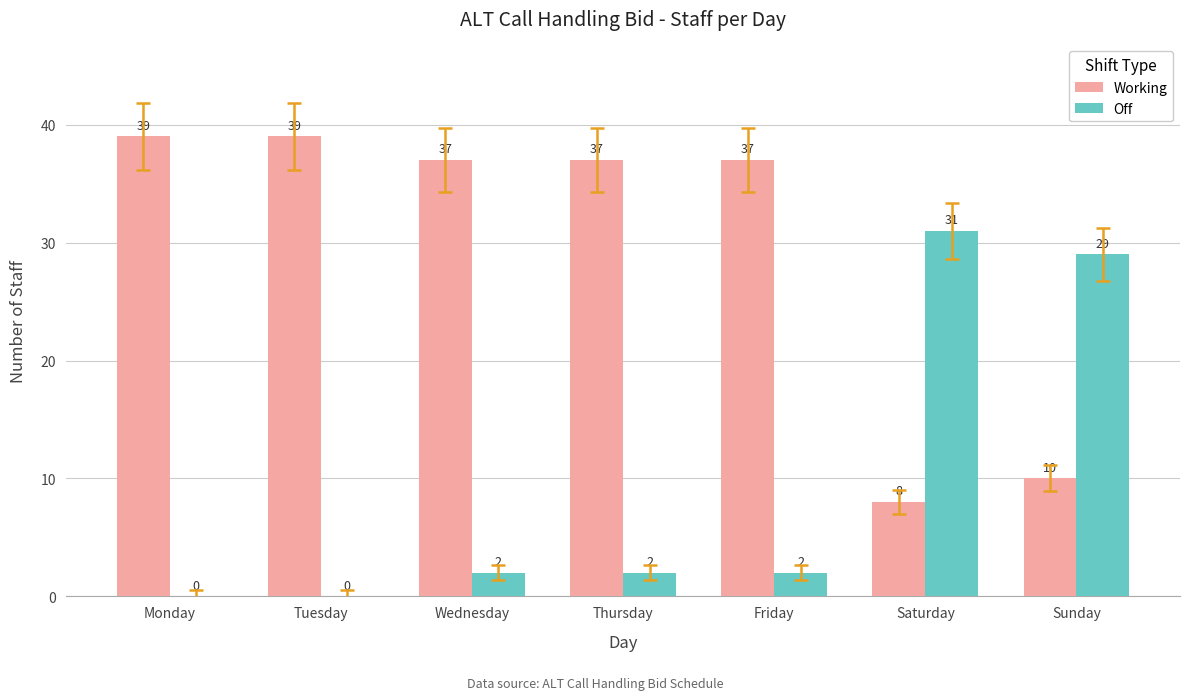

What is the sum of the Off values at Monday and Friday?

2